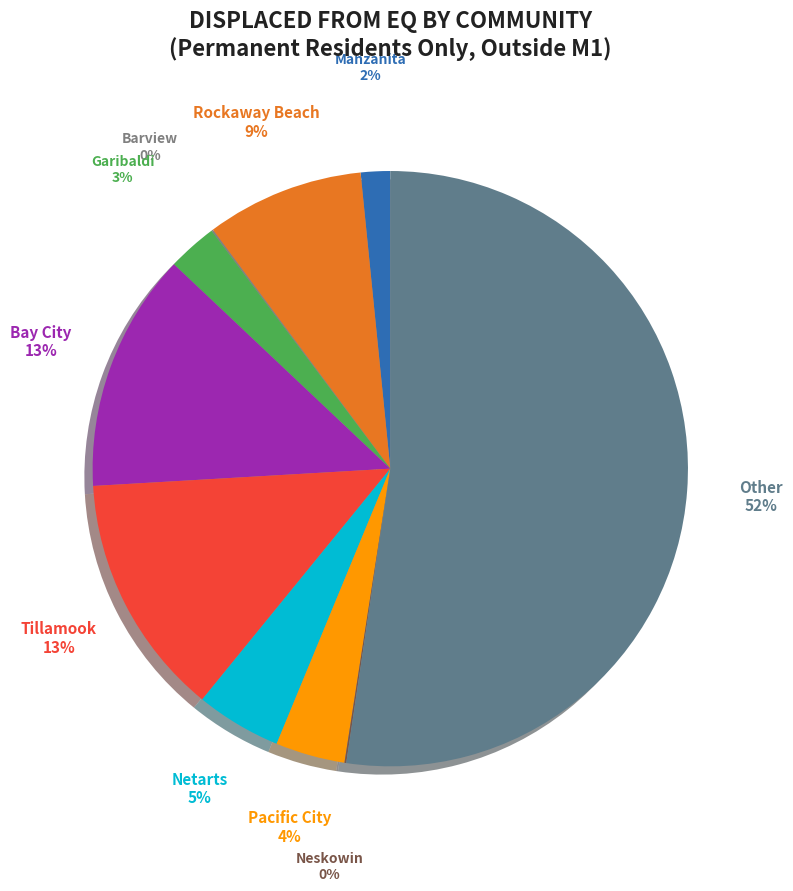

True or false: Garibaldi accounts for 3% of the total.

True